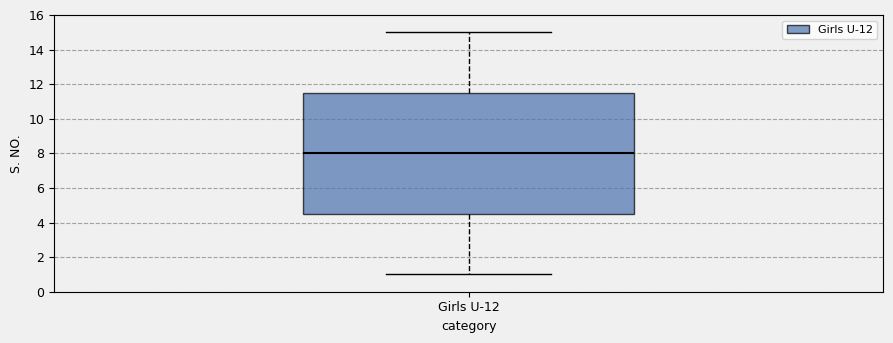

Read this box plot against the y-axis: the position of the median line, the range covered by the box, and the ends of both whiskers. The values are not printed on the chart, so give them approximately, as read against the axis.

median 8.0, box 4.6 to 11.6, whiskers 1.0 to 15.0